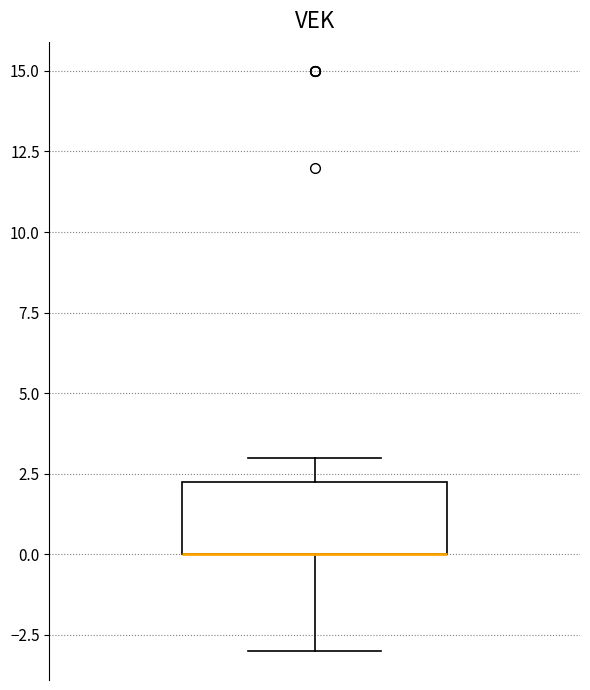

Where does the lower whisker of the box end on the y-axis? The values are not printed on the chart, so give them approximately, as read against the axis.

-3.0